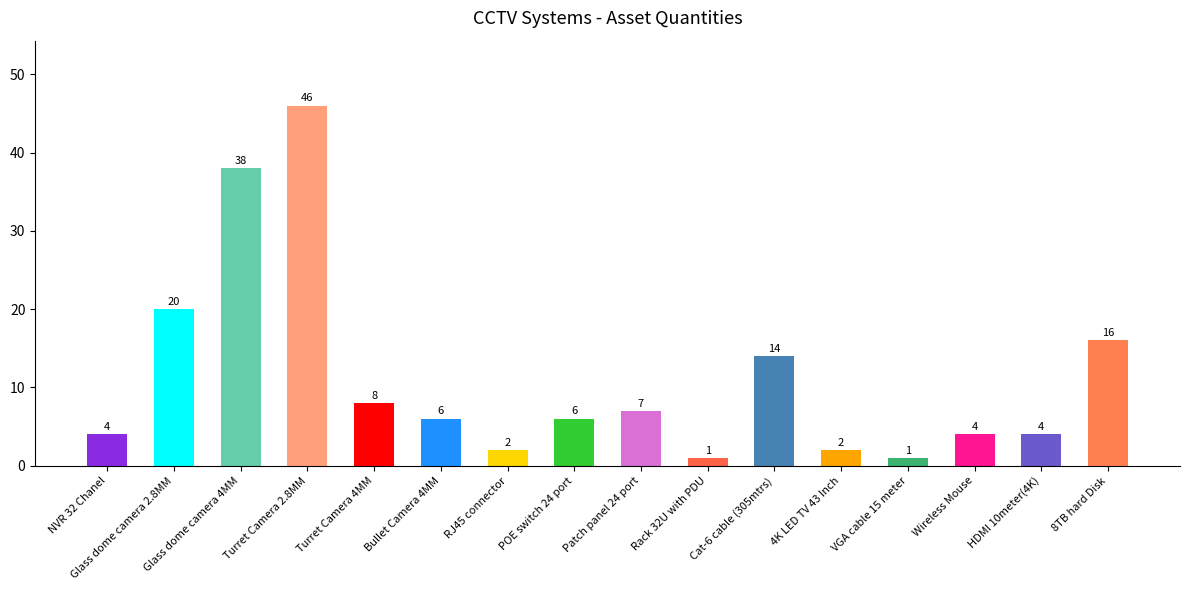

Are the bars grouped side by side (vs. stacked)?

No